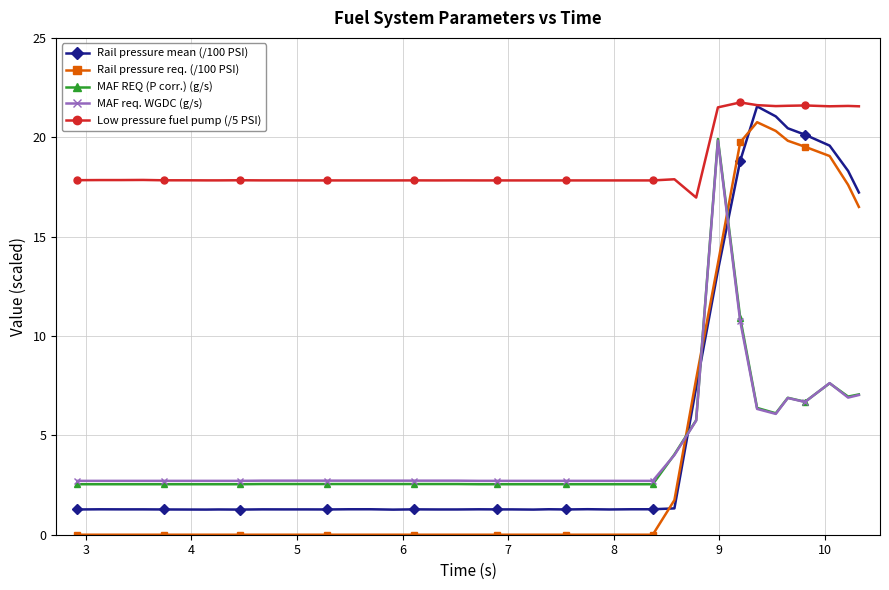

Which series has the largest total across all categories?

Low pressure fuel pump (/5 PSI)